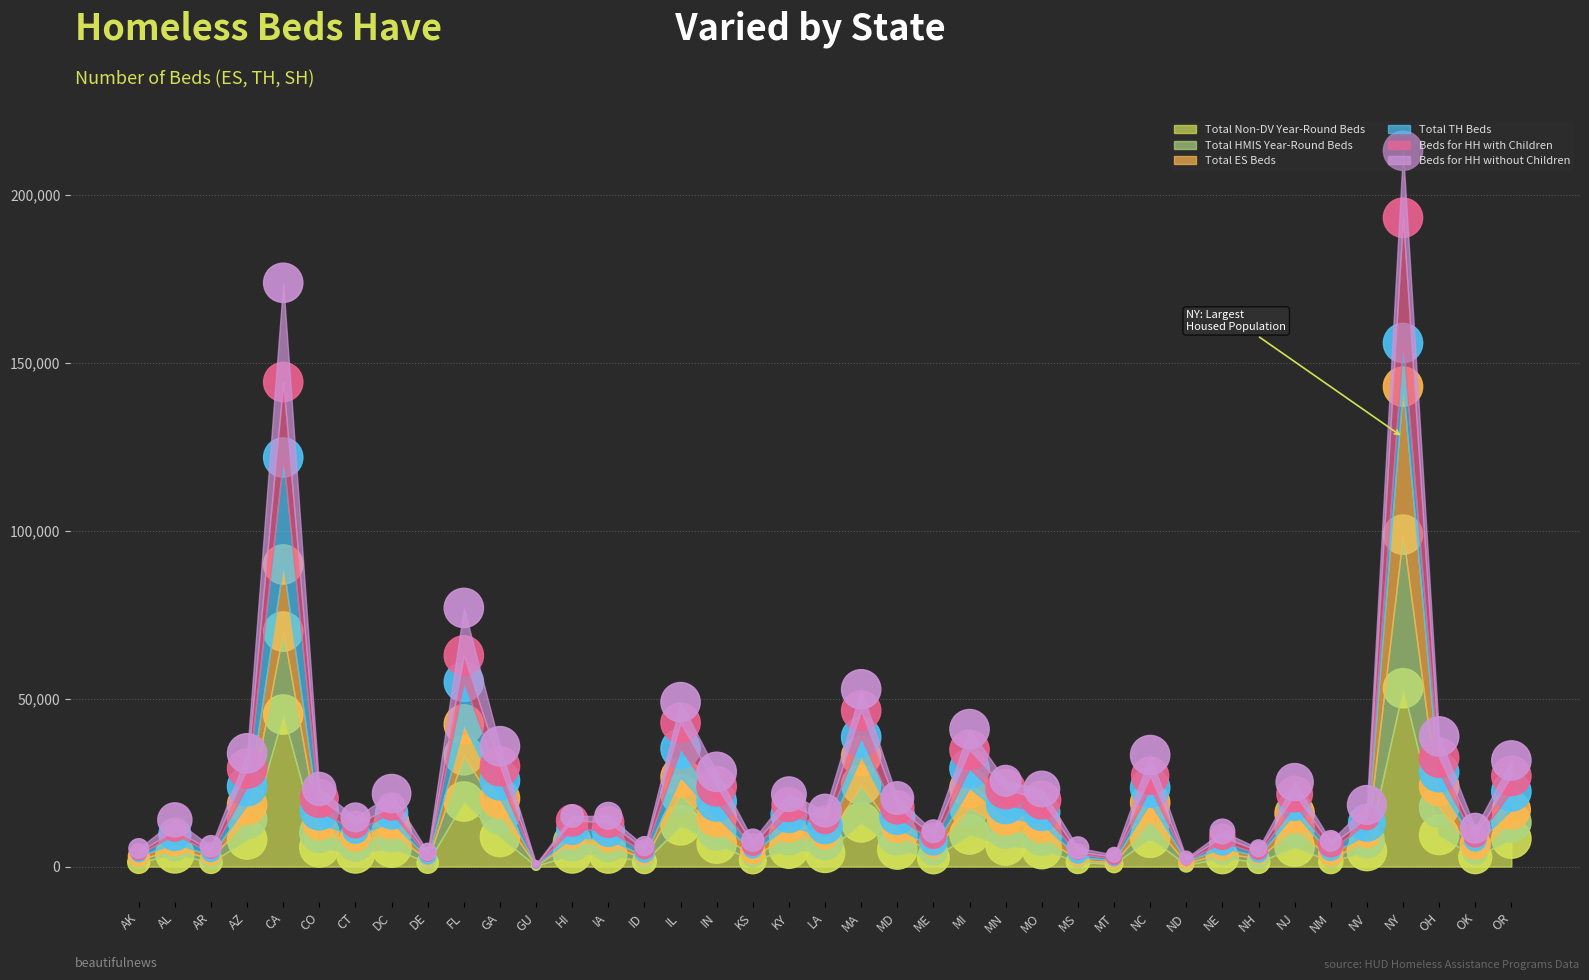

Is the value of Total HMIS Year-Round Beds at AL greater than the value of Total Non-DV Year-Round Beds at KS?

Yes